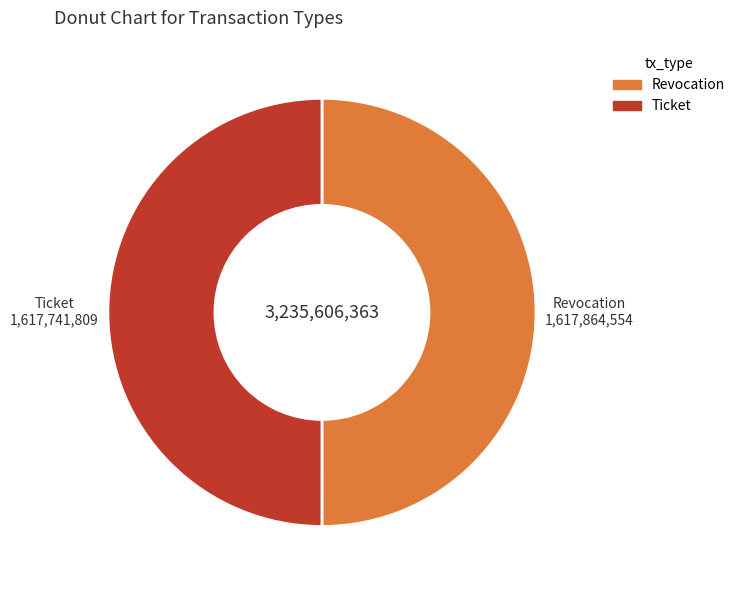

True or false: Revocation accounts for 63% of the total.

False